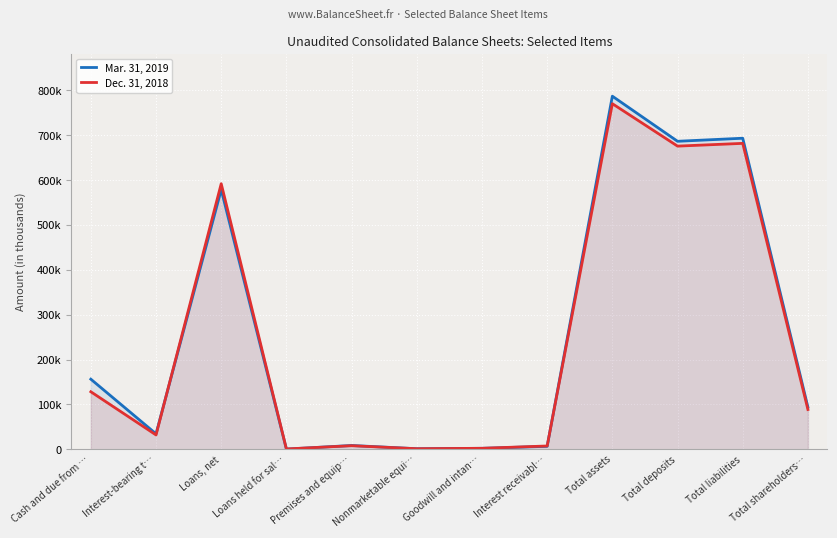

At which label does Mar. 31, 2019 reach its minimum?

Loans held for sal…